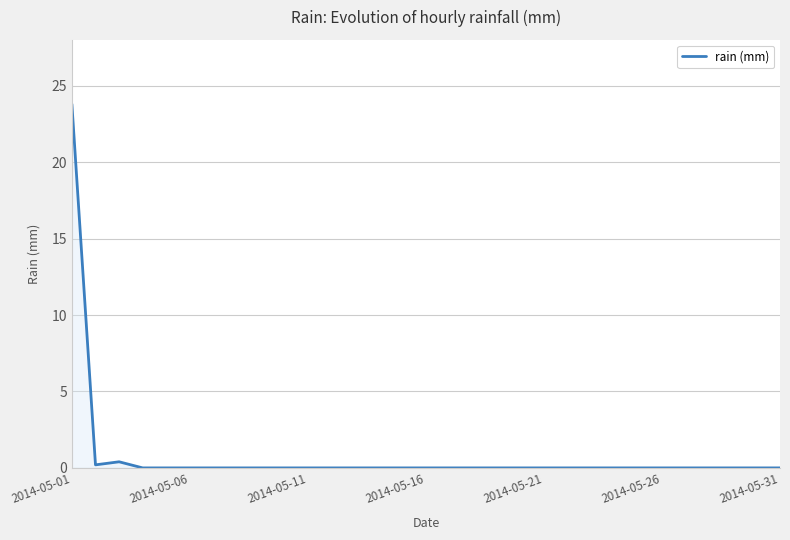

What is the greatest value displayed?

23.8